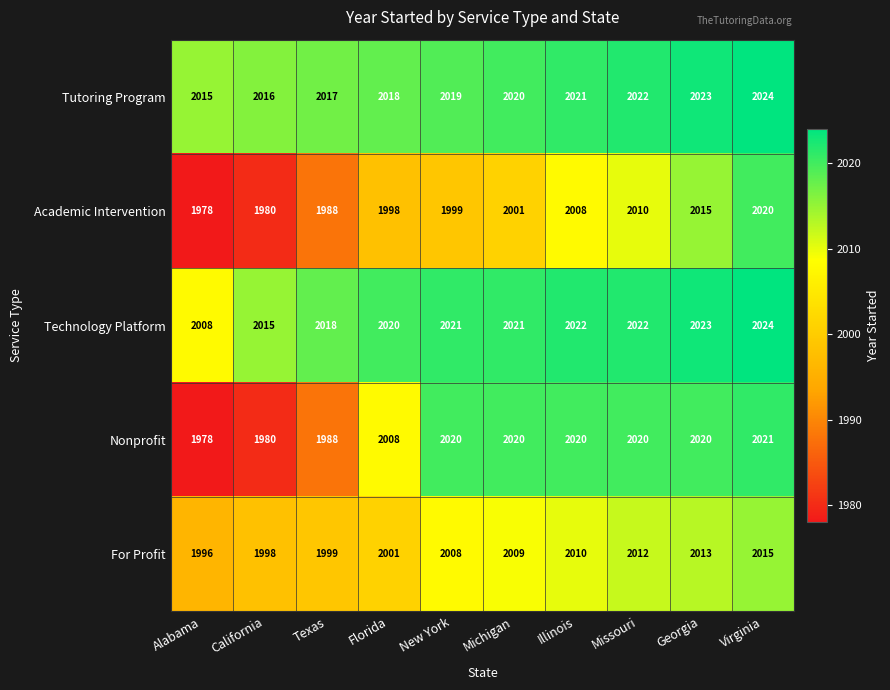

Which series has the widest spread of values?

Nonprofit